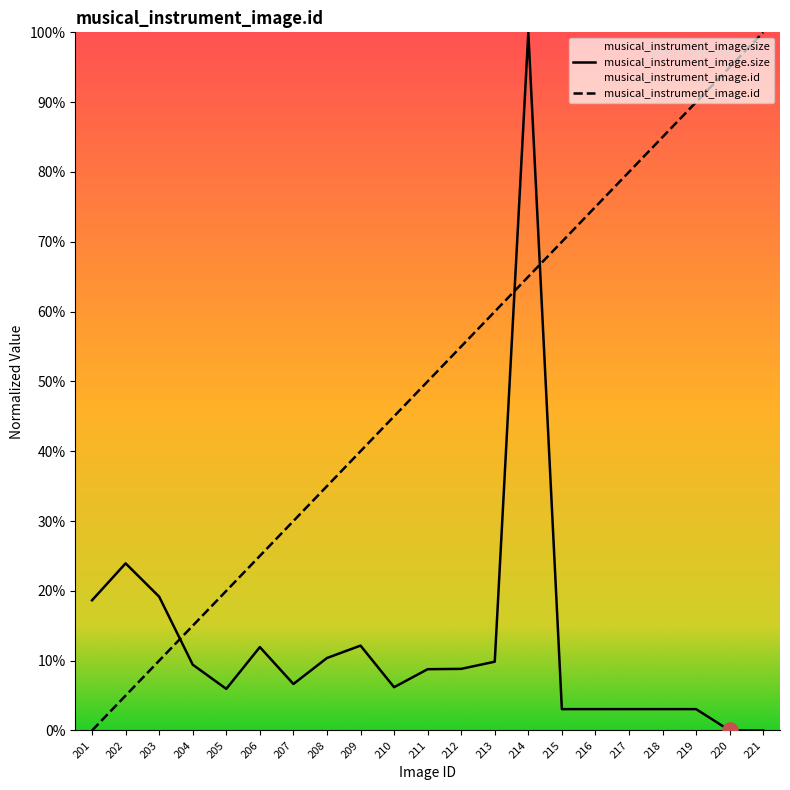

Which series reaches the minimum Y coordinate?

musical_instrument_image.size